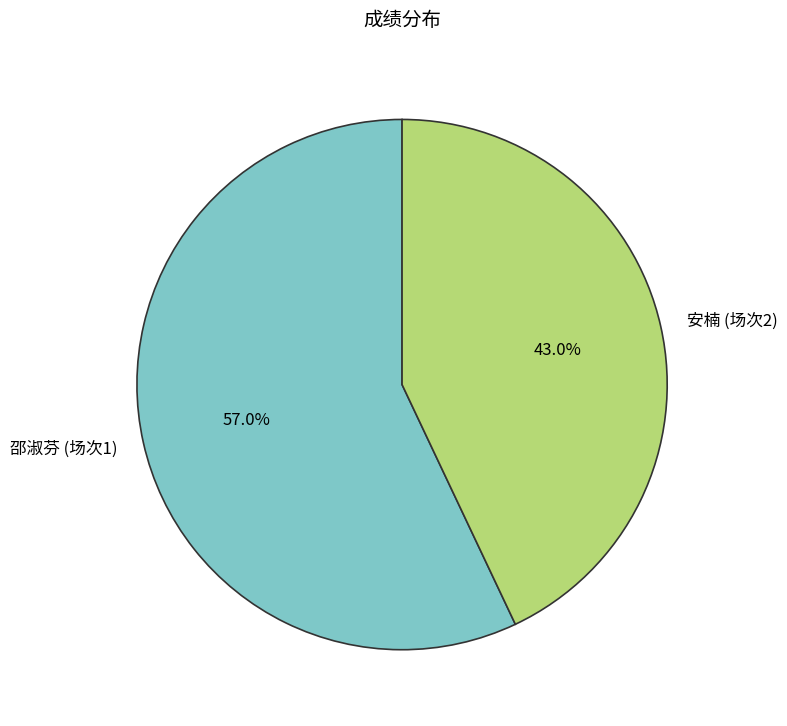

Rank the categories by value from lowest to highest.

安楠 (场次2), 邵淑芬 (场次1)